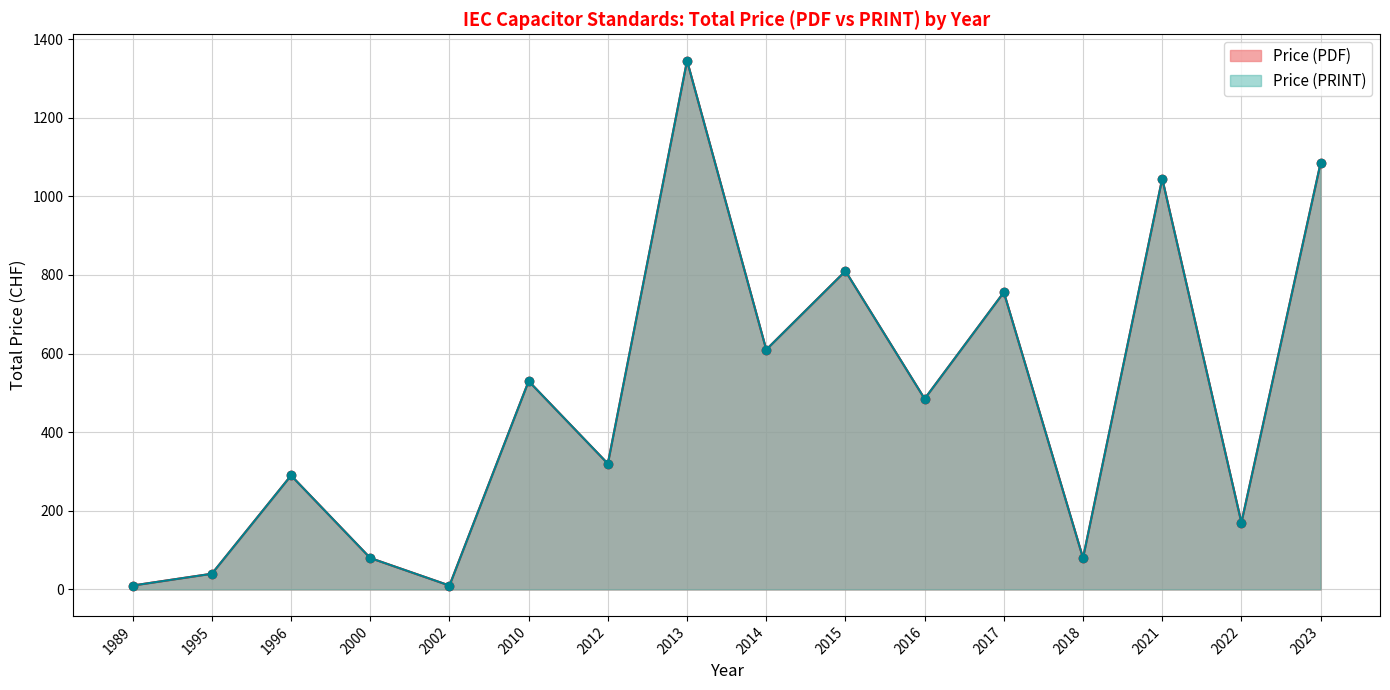

Is the value of Price (PDF) at 2018 greater than the value of Price (PRINT) at 2000?

No